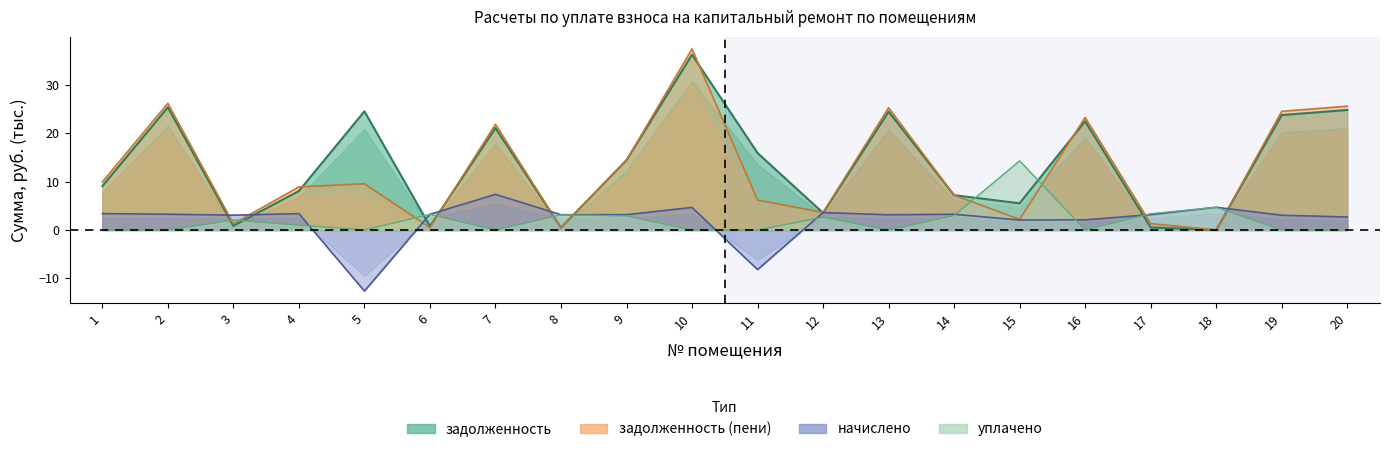

Read the начислено value at 13.

3.1